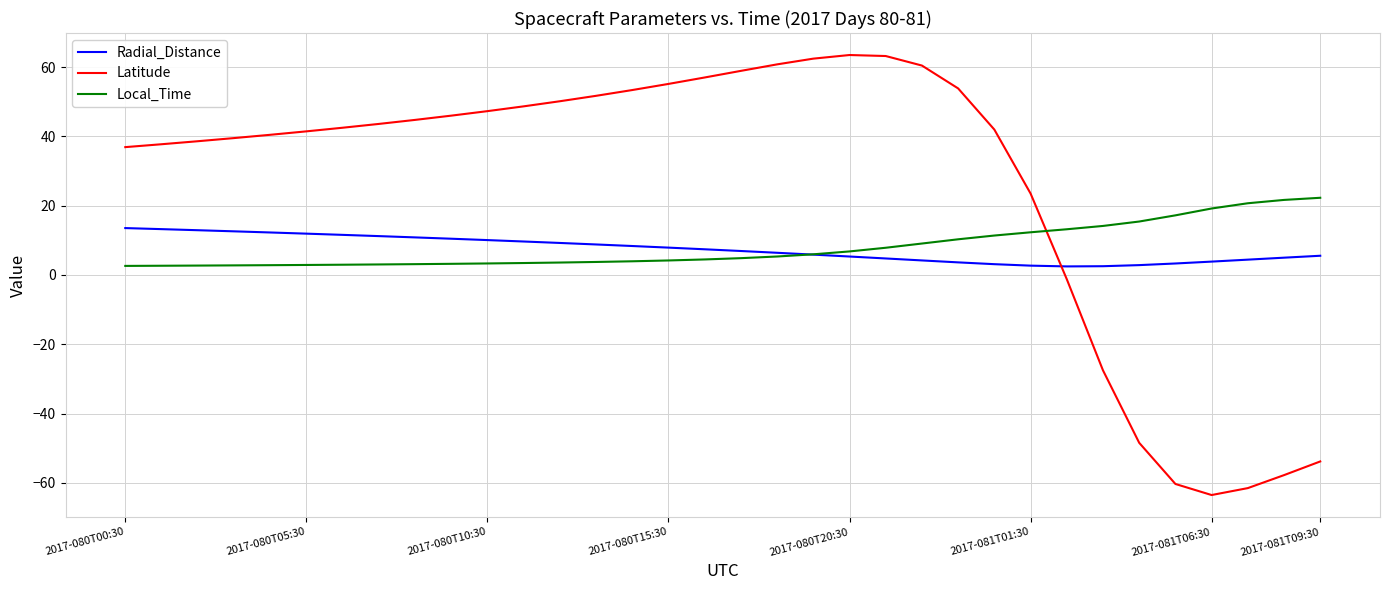

True or false: Latitude and Local_Time cross at least once.

True